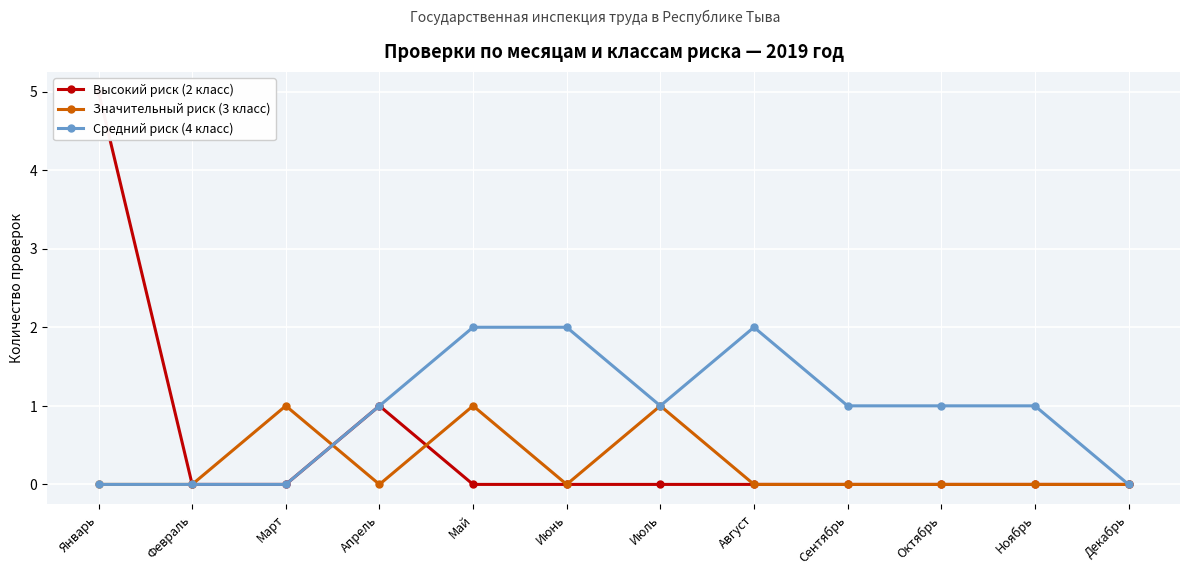

At how many categories does at least one series exceed 3?

1